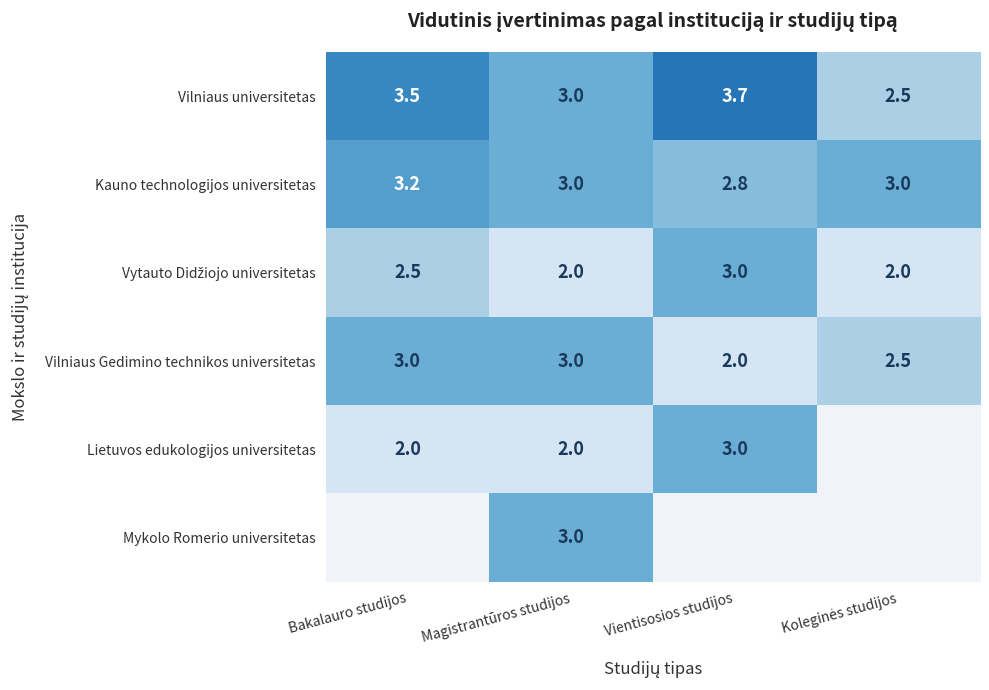

What is the difference between the maximum and minimum values in the Vilniaus universitetas series?

1.2